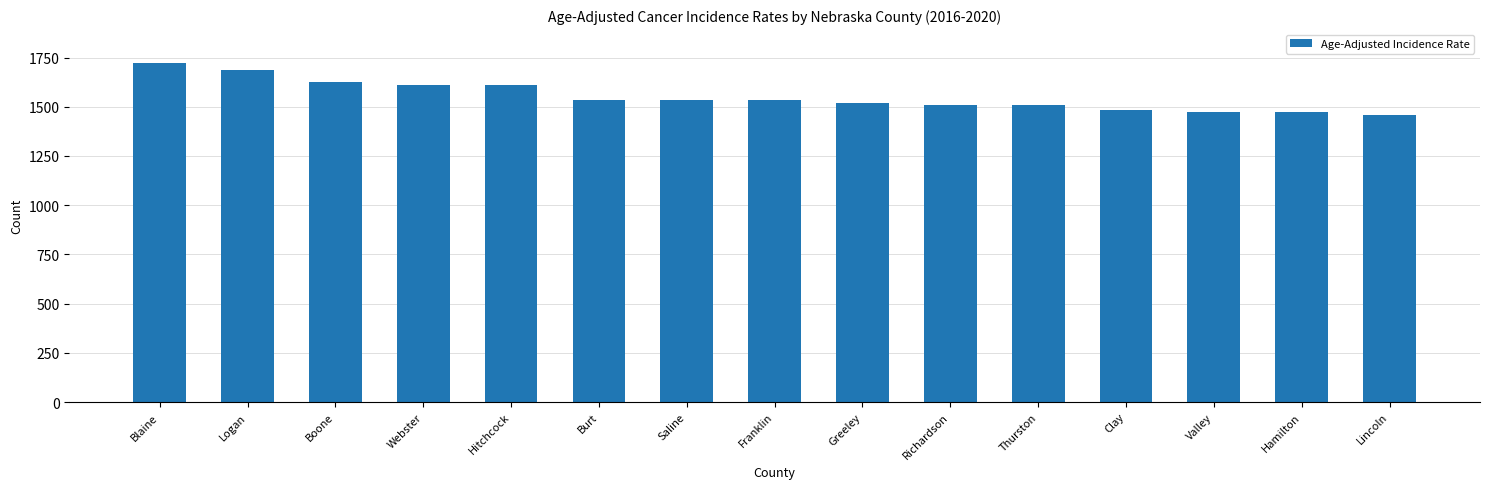

What is the minimum value shown in the chart?

1457.2